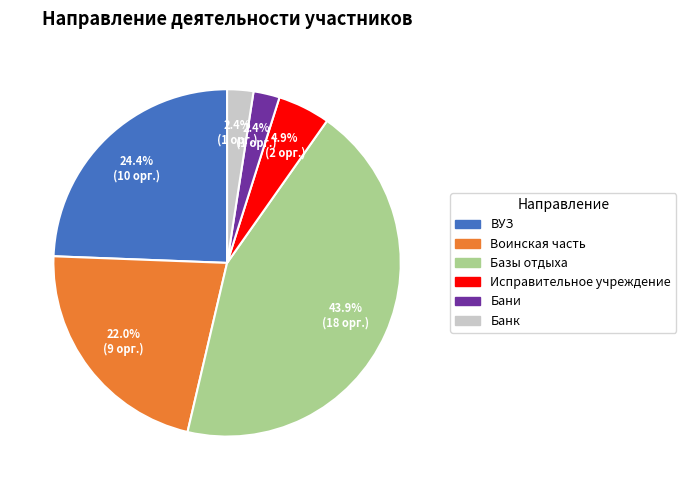

What is the largest slice in the pie chart?

Базы отдыха